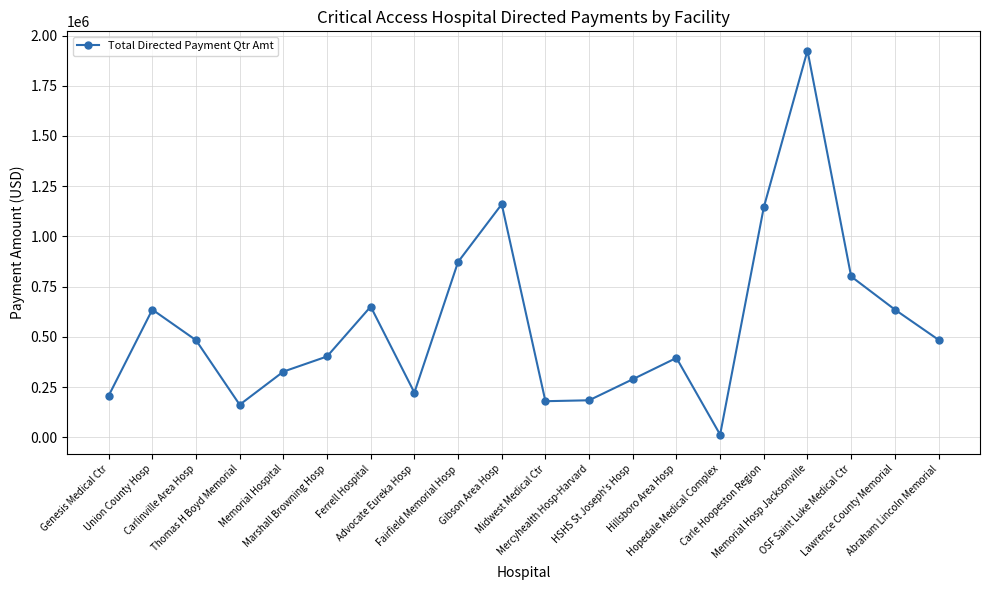

True or false: the data has more than 1 interior local peaks.

True